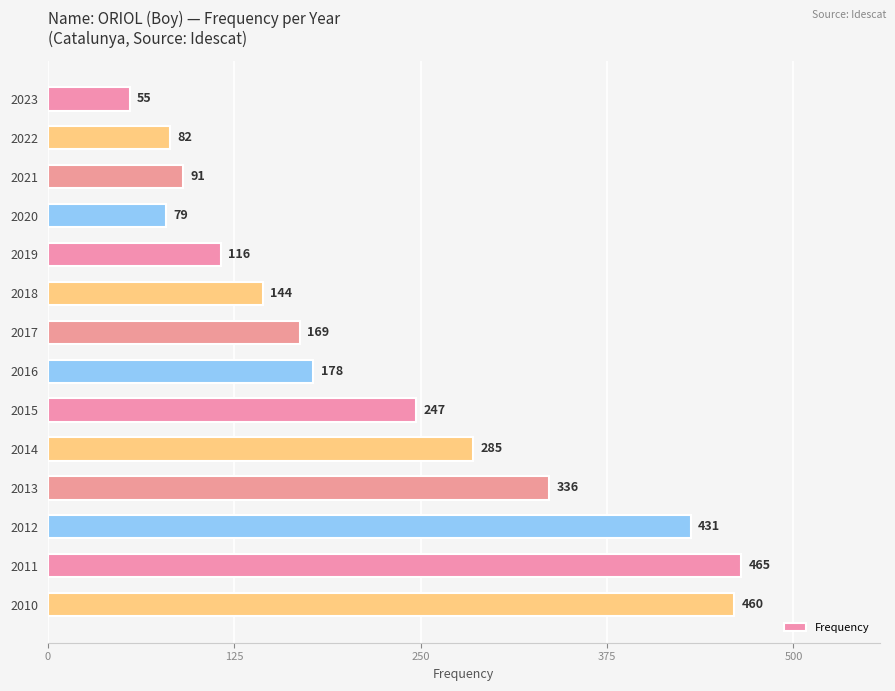

Reading bottom to top, transcribe all the data shown in this chart.

460	465	431	336	285	247	178	169	144	116	79	91	82	55